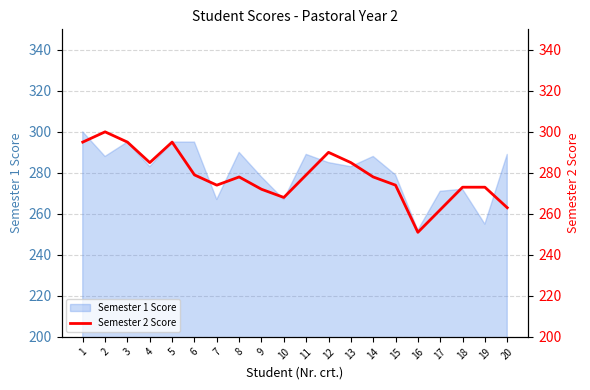

The value of Semester 1 Score at 10 is 450. True or false?

False